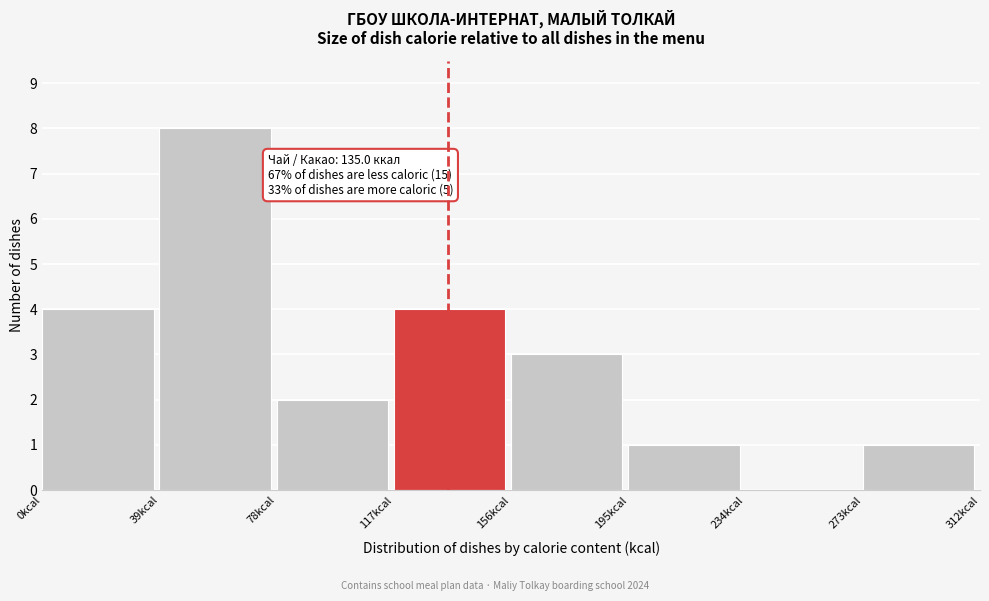

Over which range of the x-axis is the bar tallest?

39 to 78